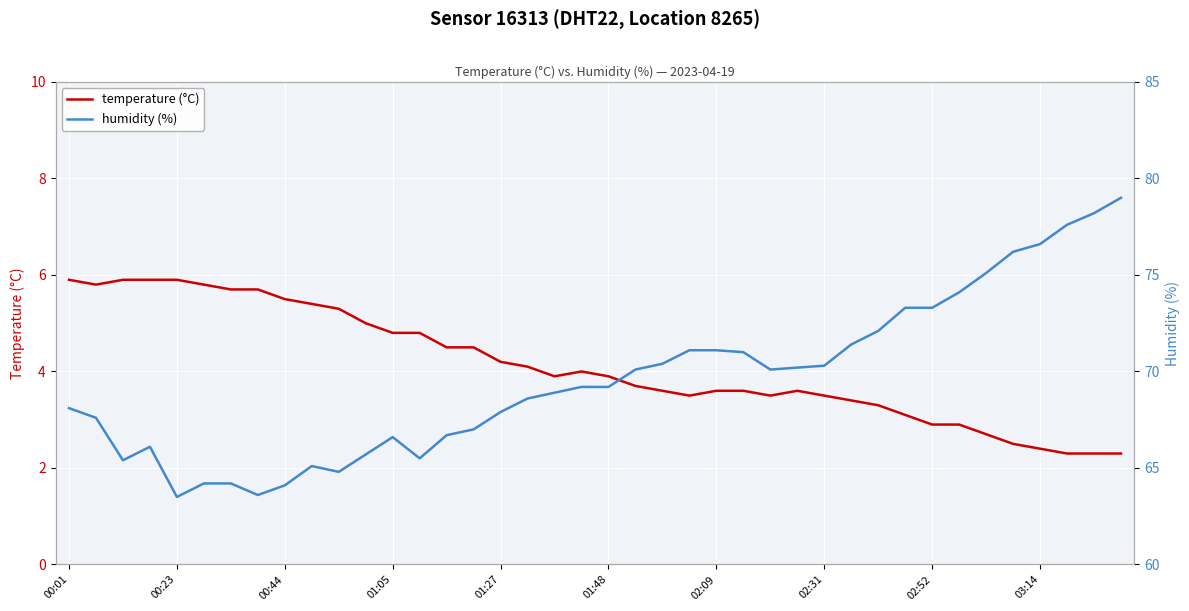

The temperature (°C) series shows 1.1 at 01:48. True or false?

False